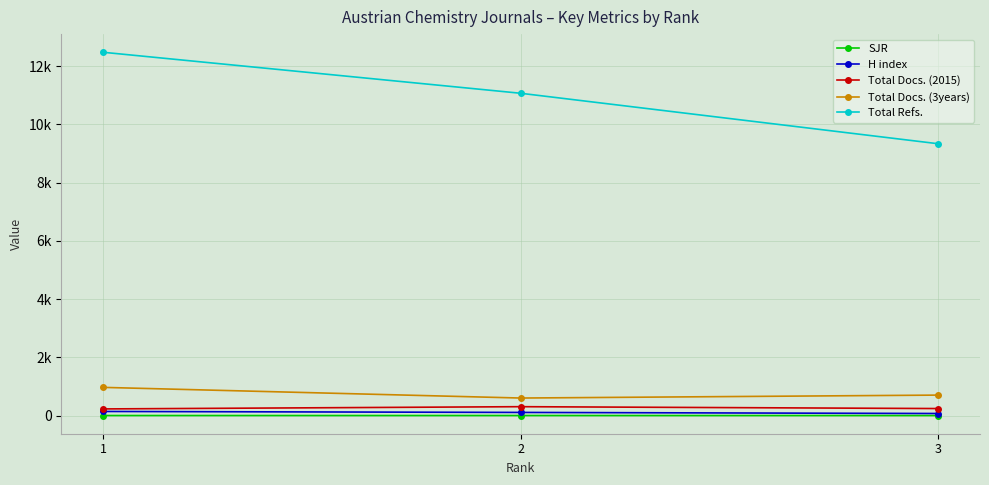

Is the value of Total Docs. (2015) at 2 greater than the value of Total Refs. at 2?

No